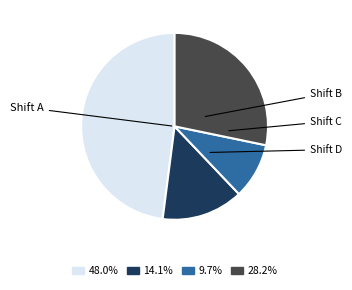

Is there any slice that represents more than half of the pie?

No